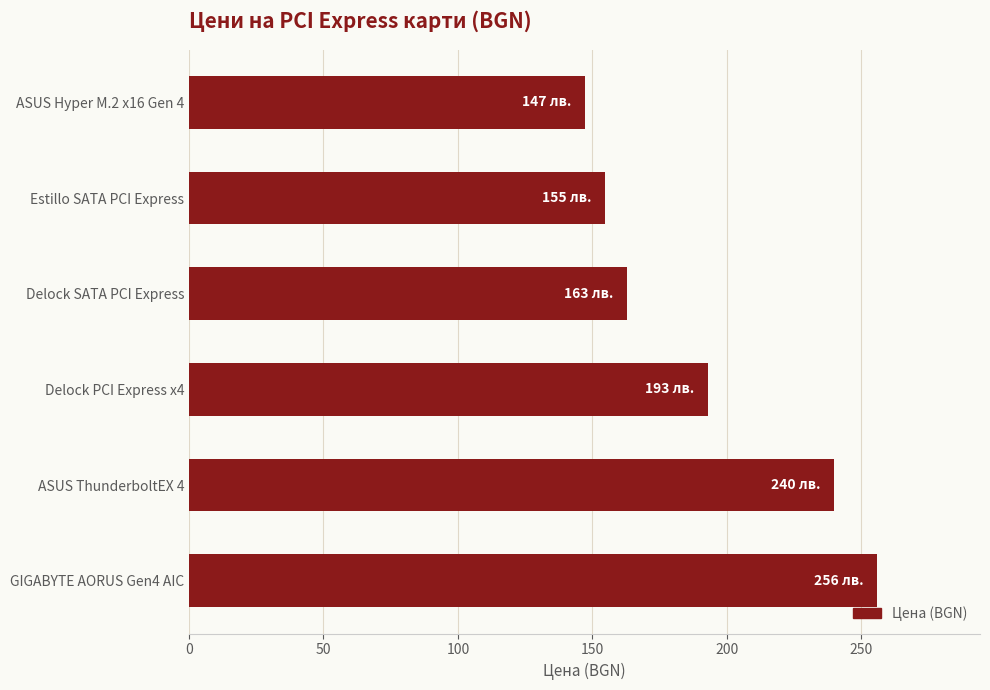

What is the value of the 2nd bar from the top?

154.8